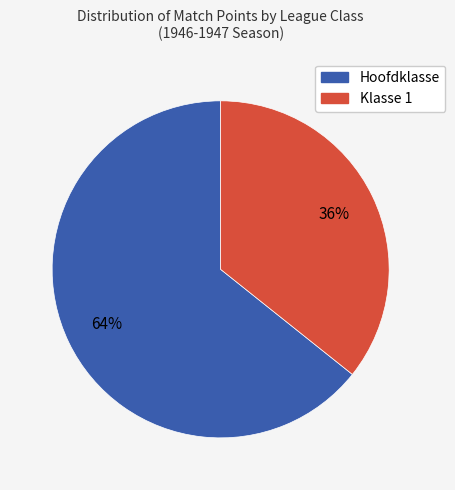

To the nearest percent, what portion does Klasse 1 represent?

36%